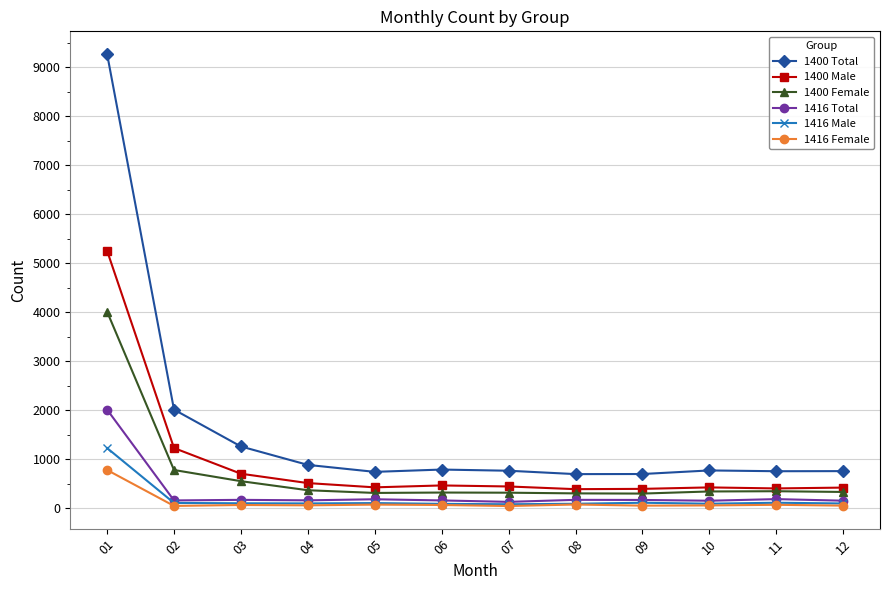

What is the total value across all series at 02?

4358